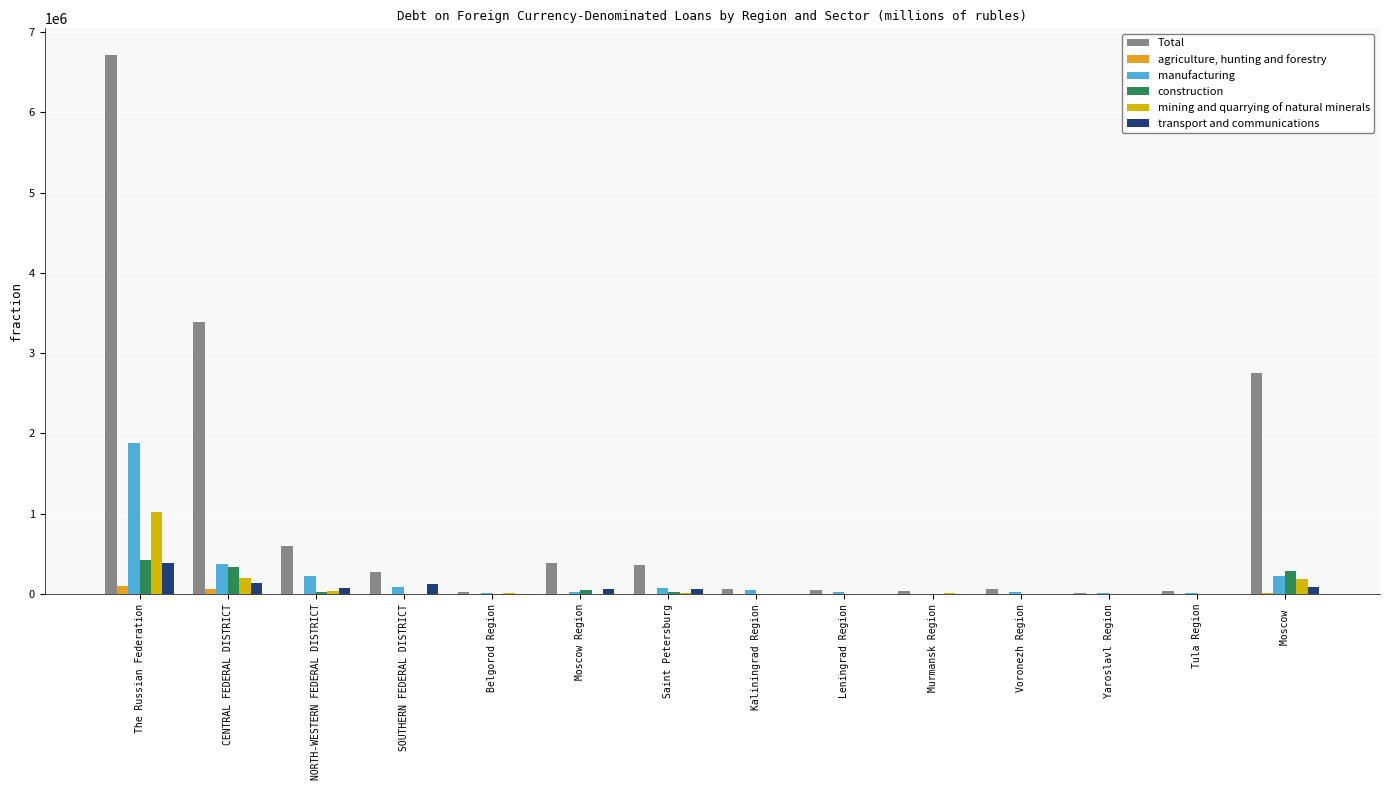

Which series has the largest range (max minus min)?

Total